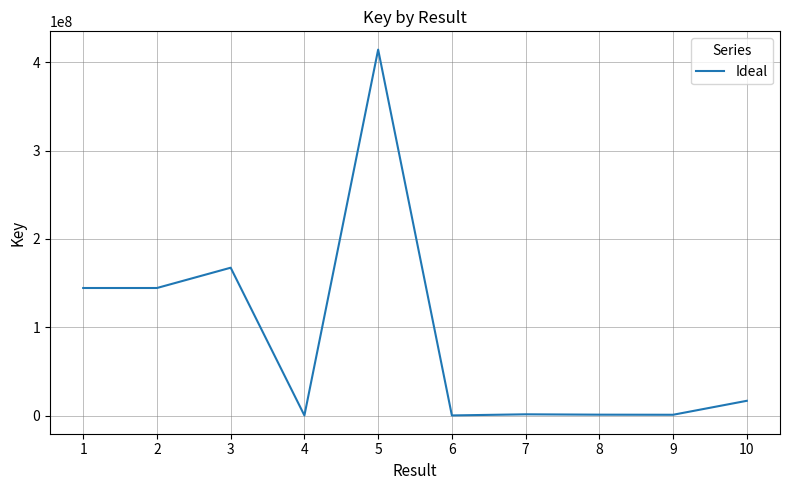

What is the difference between the second highest and minimum values?

167124193